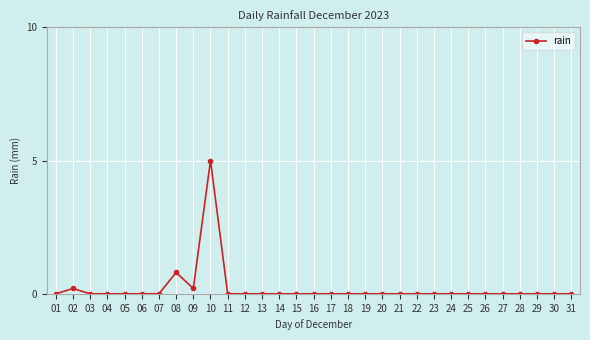

Where is the data nearest to the value 2?

08